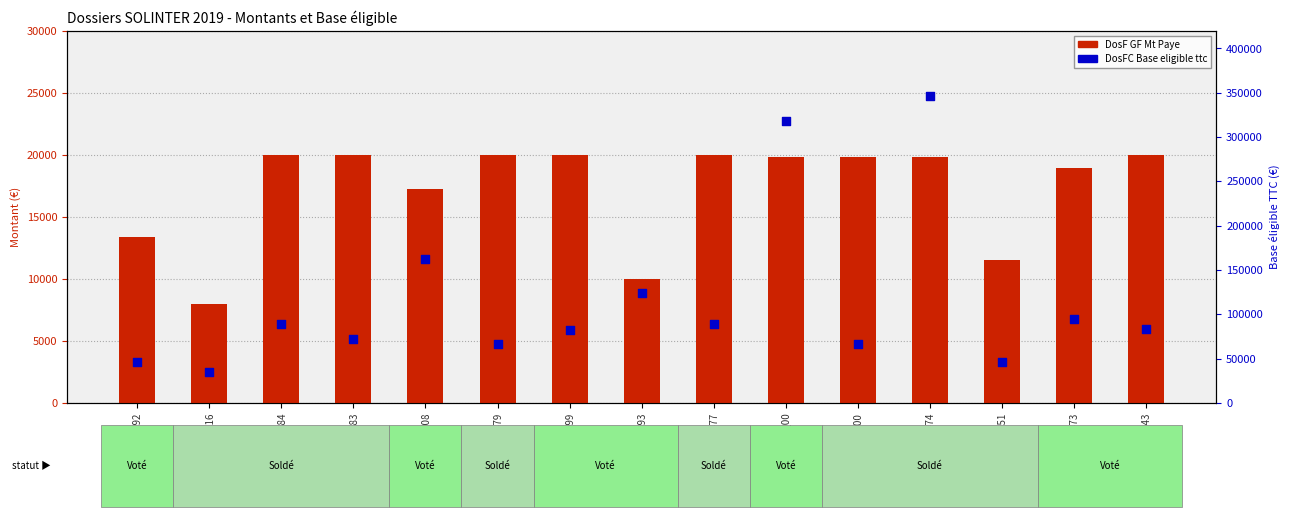

What is the total value across all series at 2019_12473?

113716